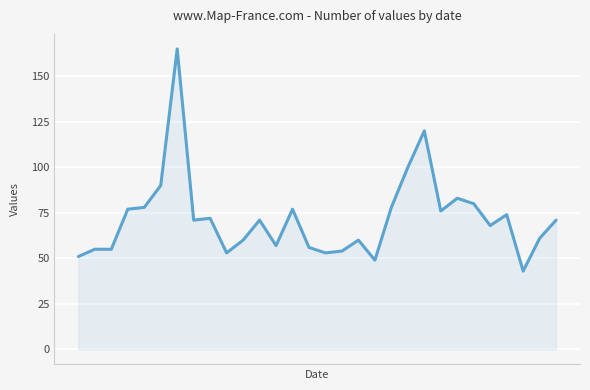

What is the maximum value shown in the chart?

165